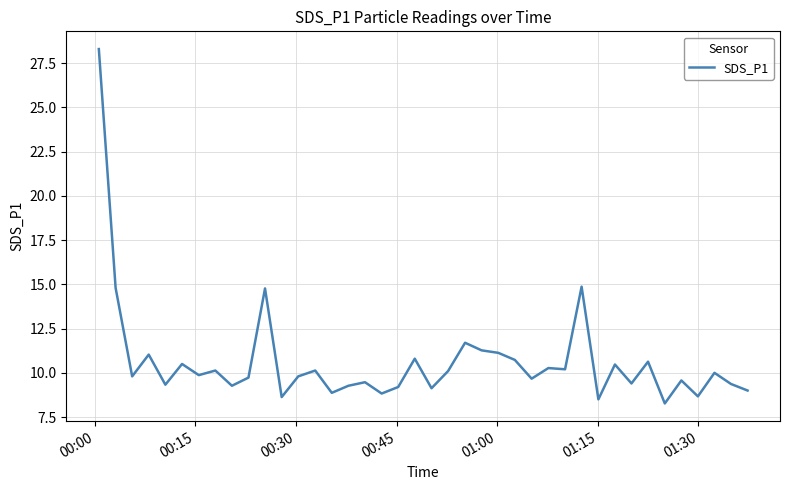

What is the maximum value shown in the chart?

28.3